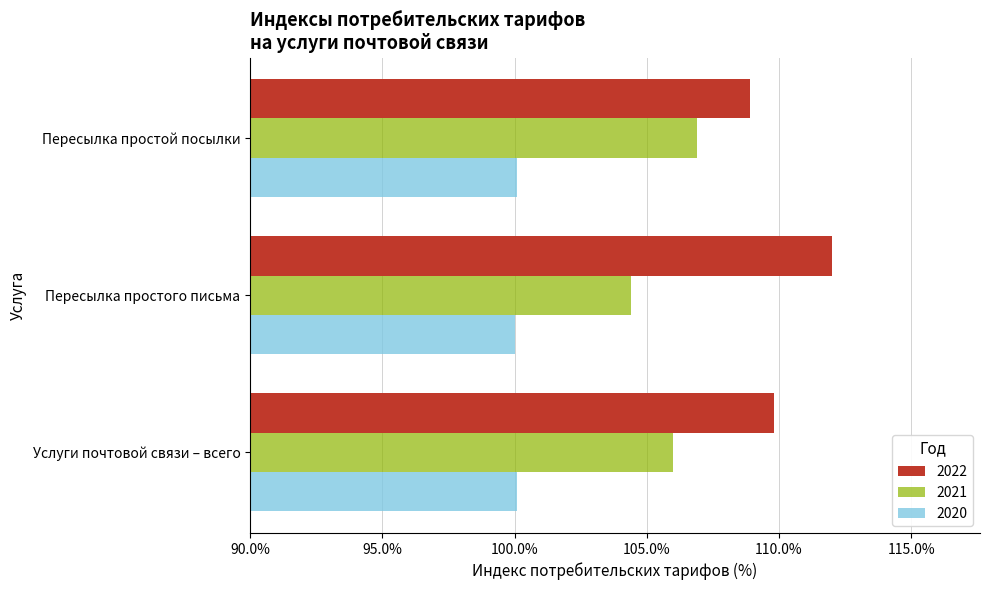

What is the total value across all series at Пересылка простого письма?

316.4